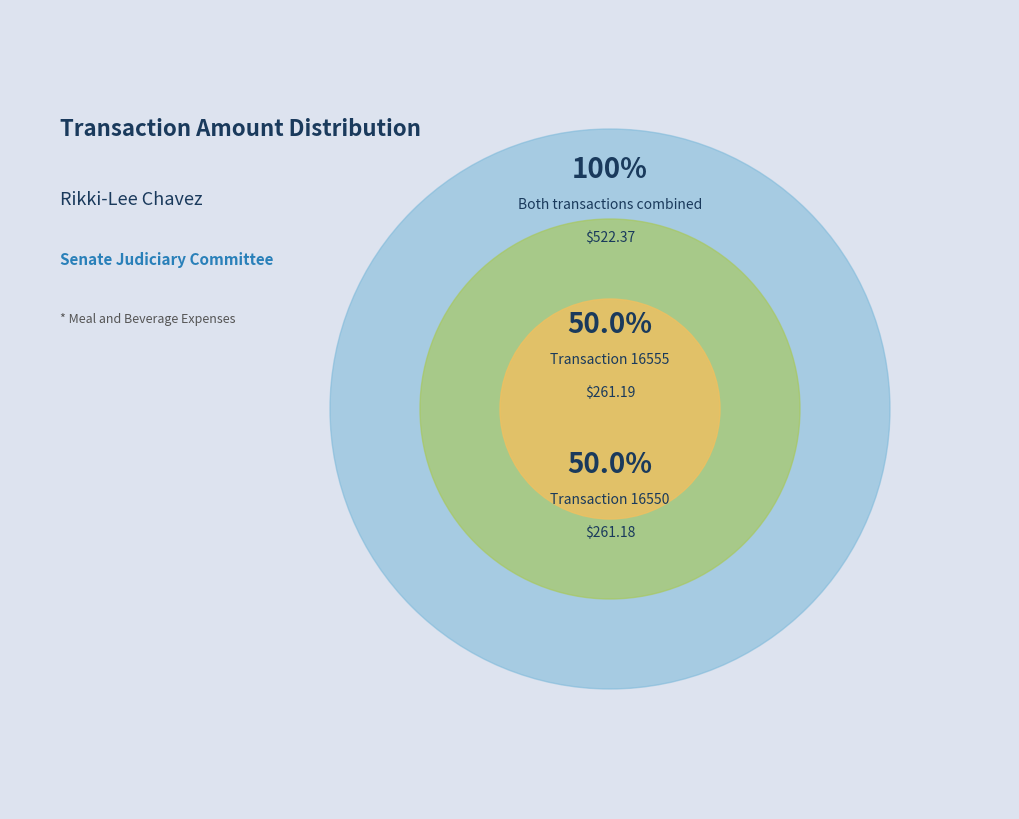

Combined, what portion of the pie is 16550 and 16555?

100.0%